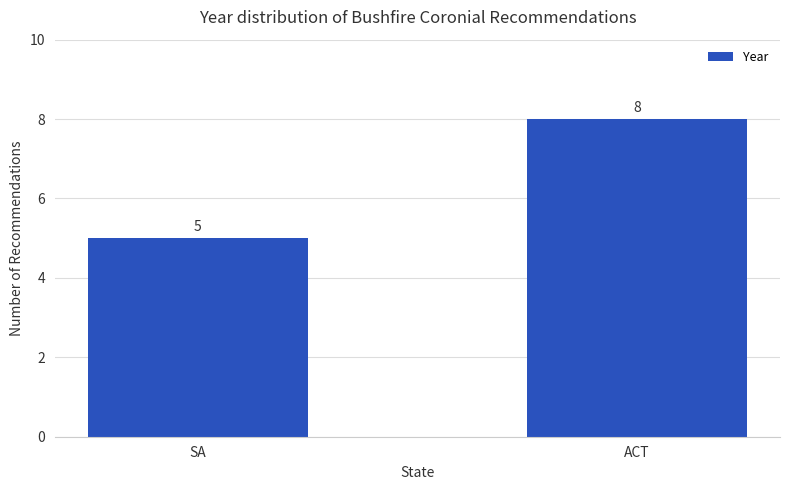

Which label corresponds to the smallest value in the chart?

SA